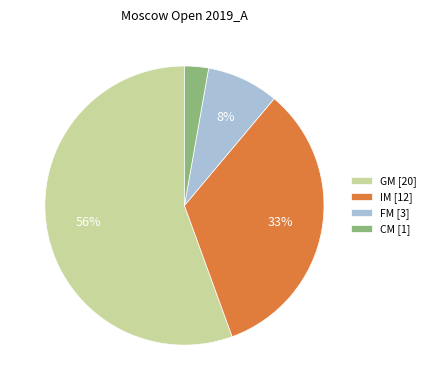

The IM [12] slice represents 41% of the pie. True or false?

False